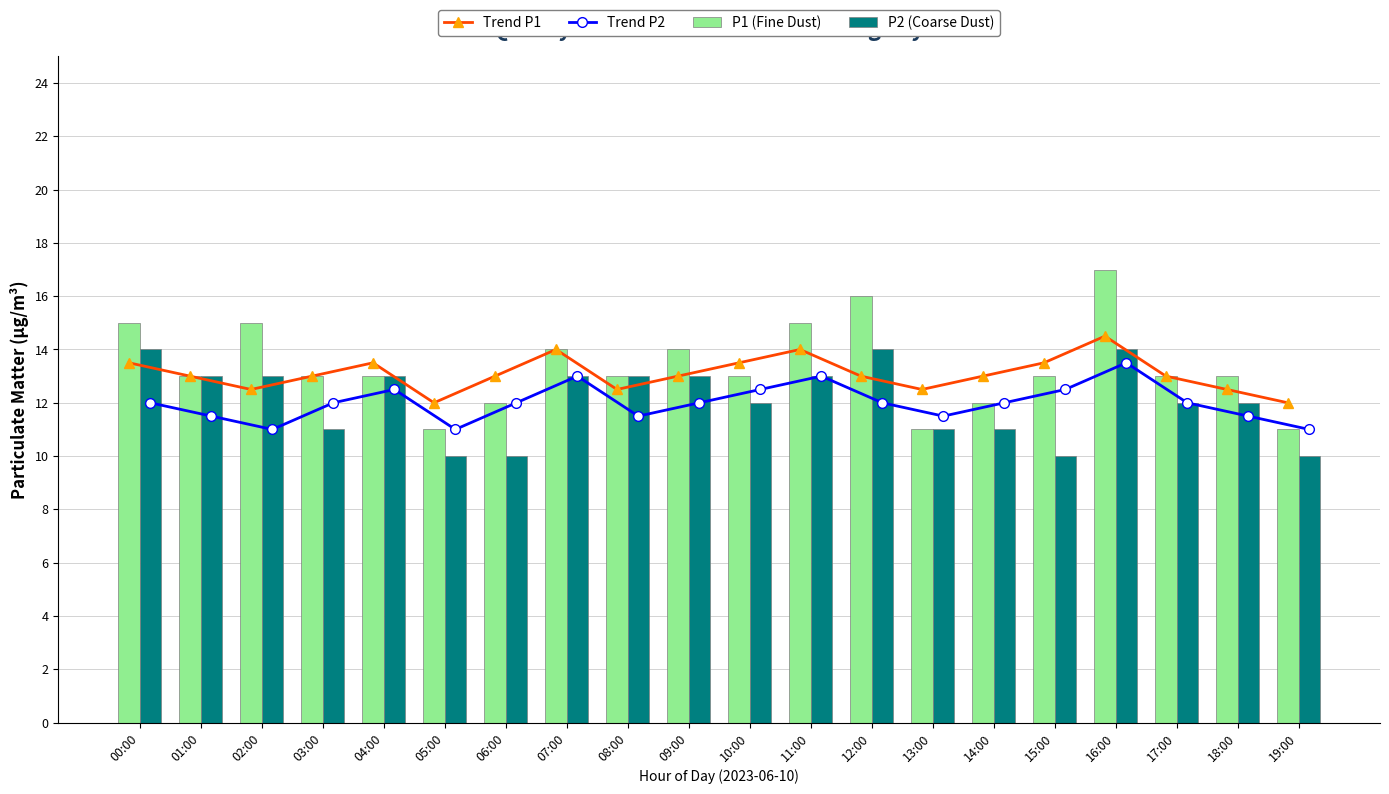

What is the label of the 10th bar from the left?

09:00